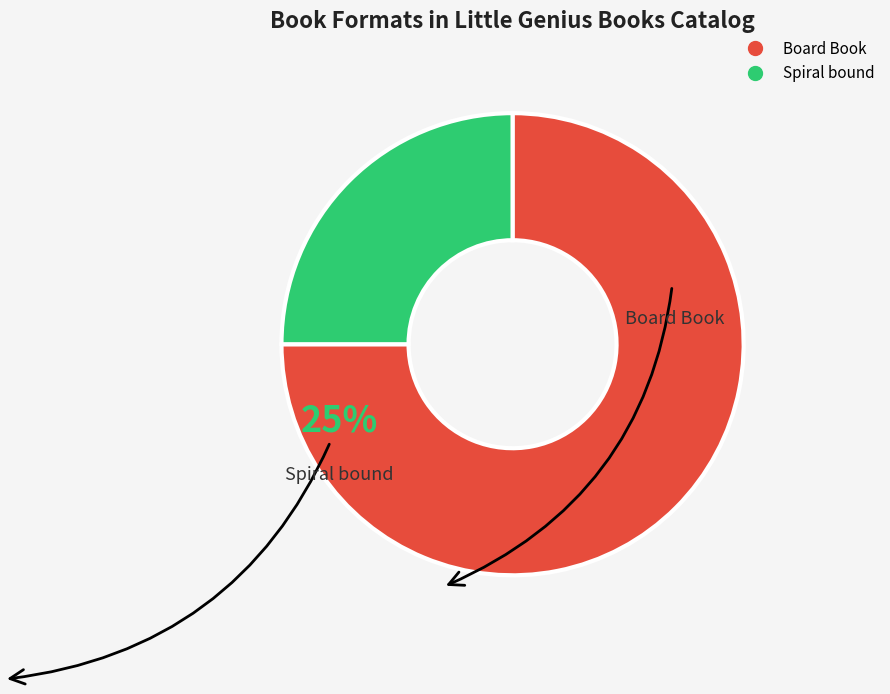

Count the number of slices in the pie.

2